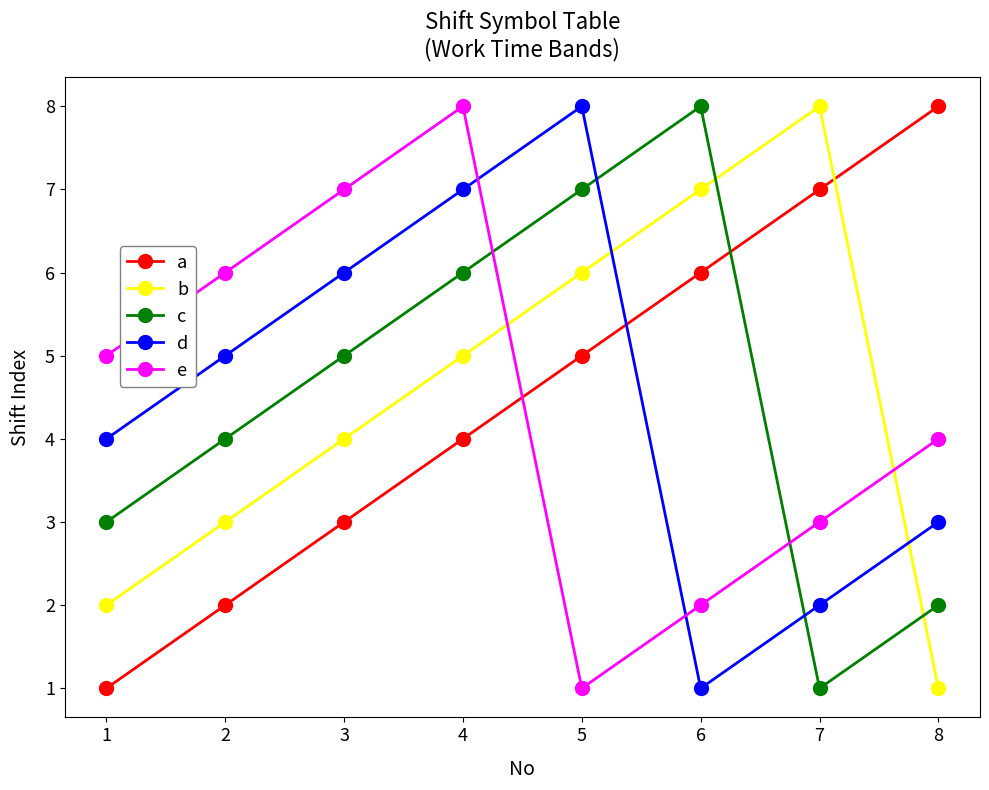

Count the number of data series in this chart.

5